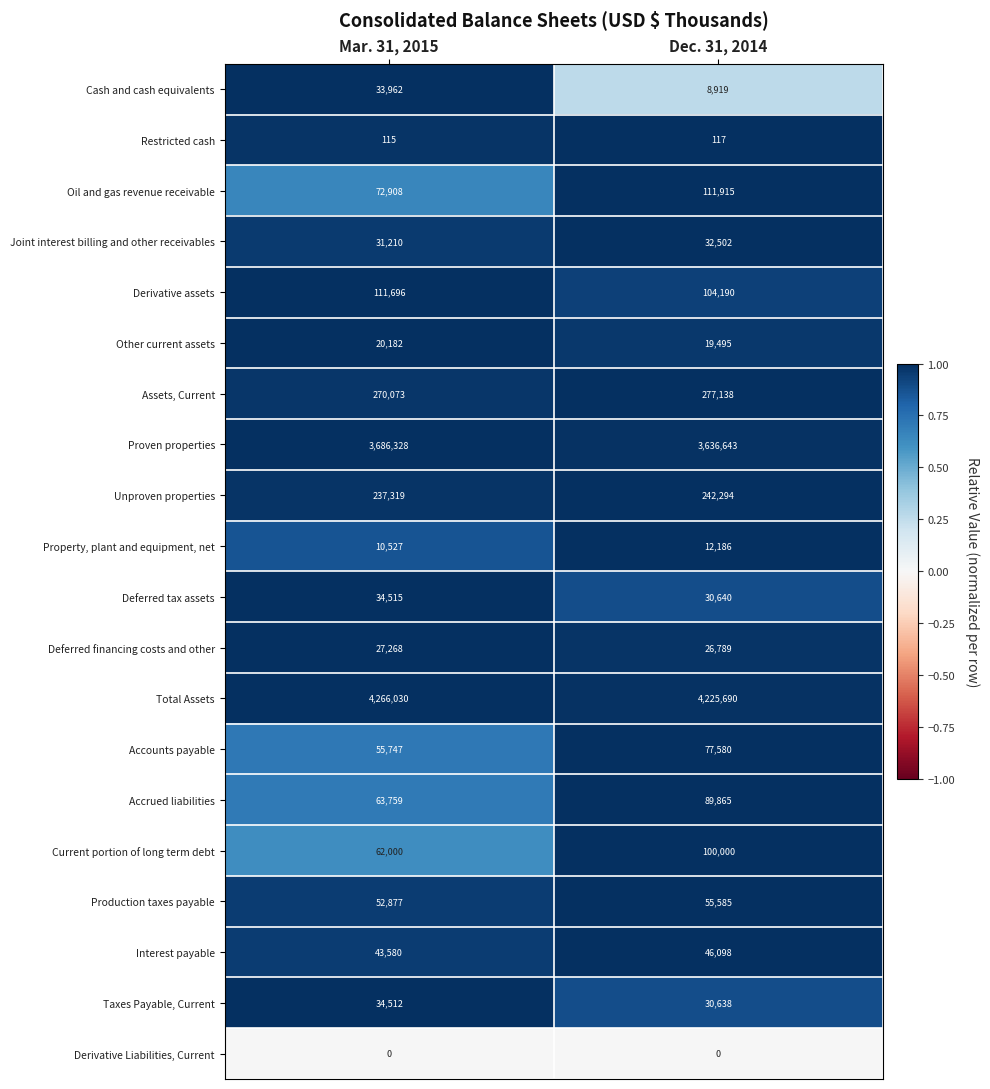

At which category does the chart reach its peak across all series?

Mar. 31, 2015